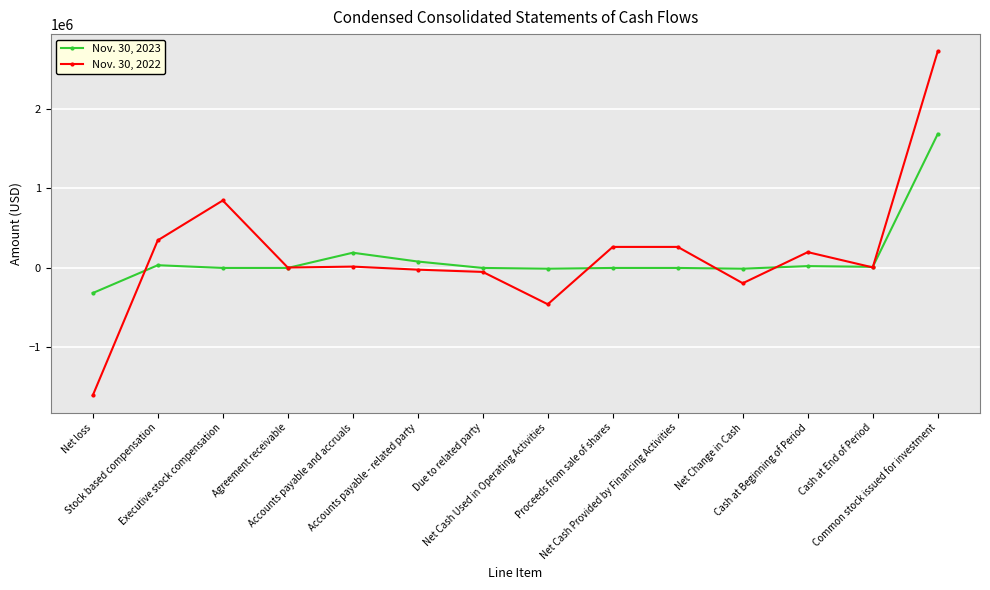

How many lines are shown in the chart?

2